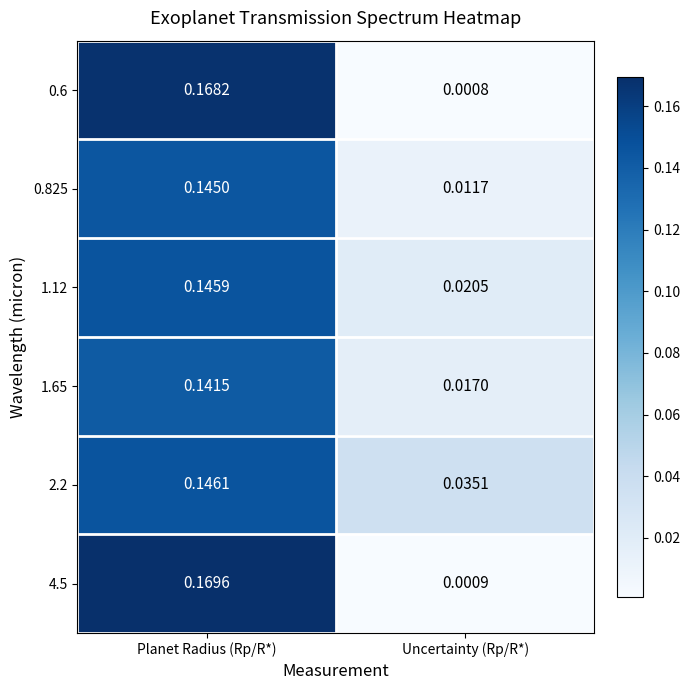

Which series has the largest range (max minus min)?

4.5